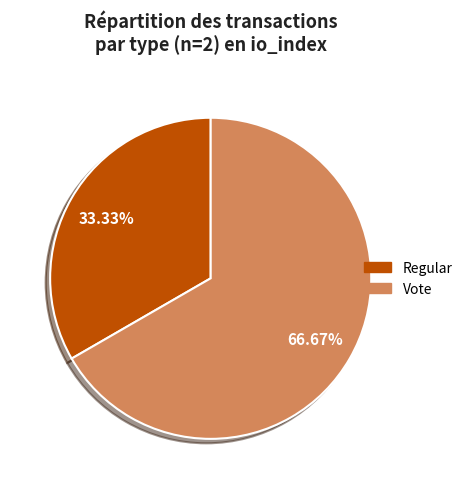

To the nearest percent, what is the average slice percentage?

50%